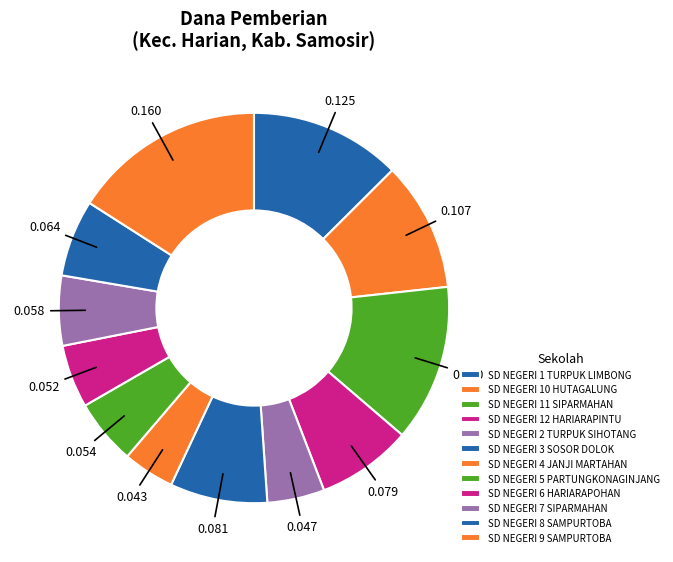

How many segments does this pie chart have?

12